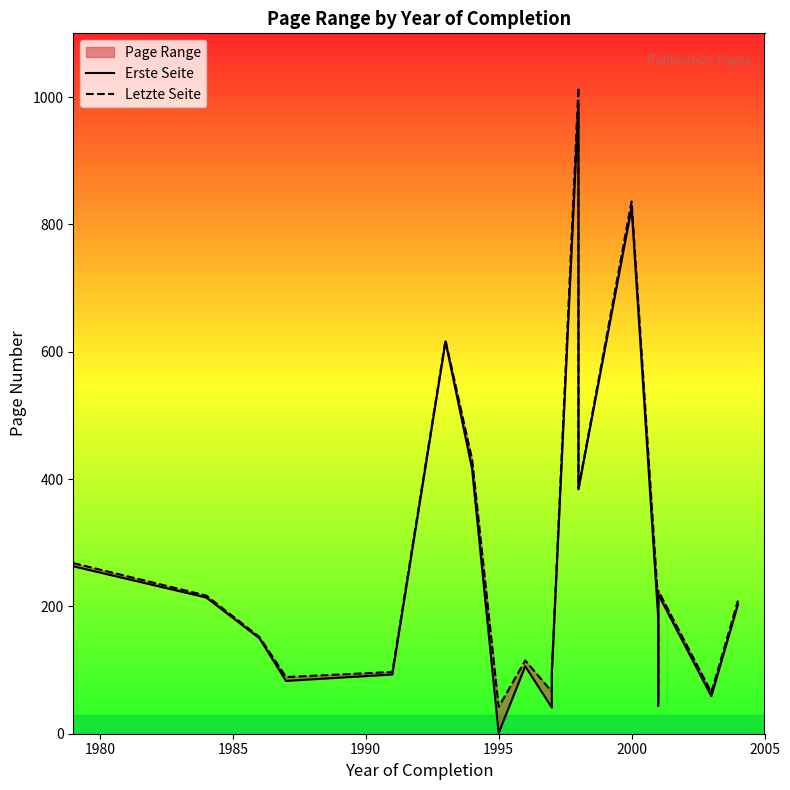

Which series has the largest range (max minus min)?

Erste Seite